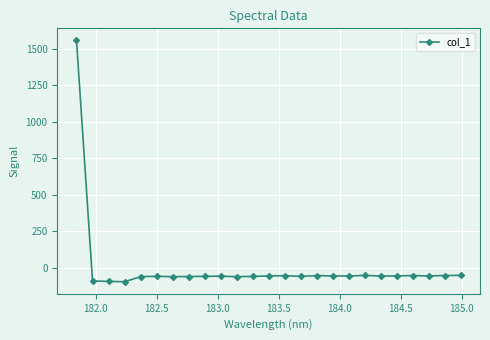

What is the greatest value displayed?

1556.5